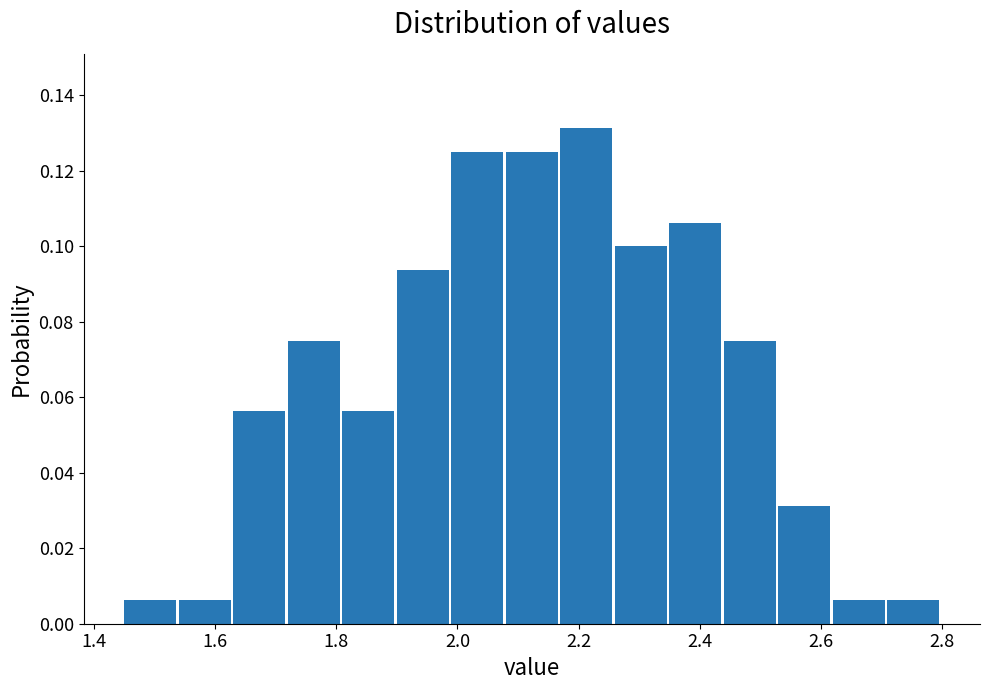

What is the height of the bar covering 1.90 to 1.99 on the x-axis? Neither the bar edges nor the heights are printed on the chart, so give them approximately, as read against the axes.

0.094